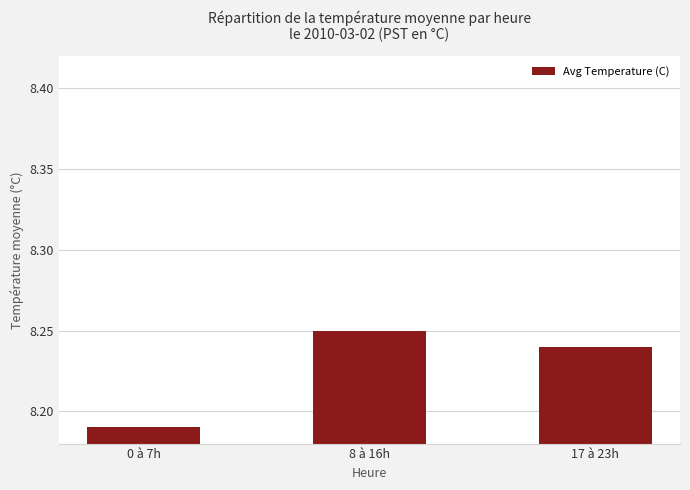

Count the number of data series in this chart.

1